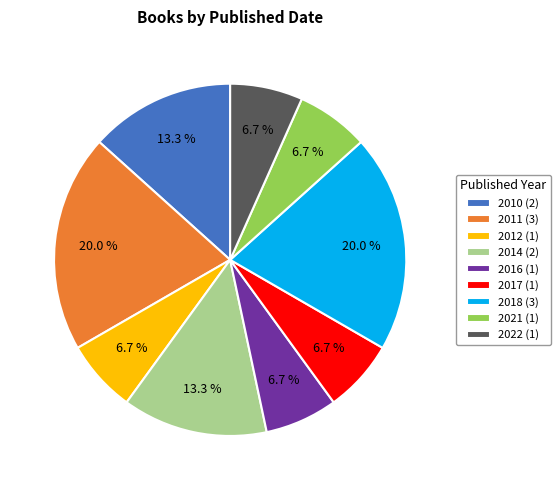

Does 2016 (1) represent more than half of the total?

No